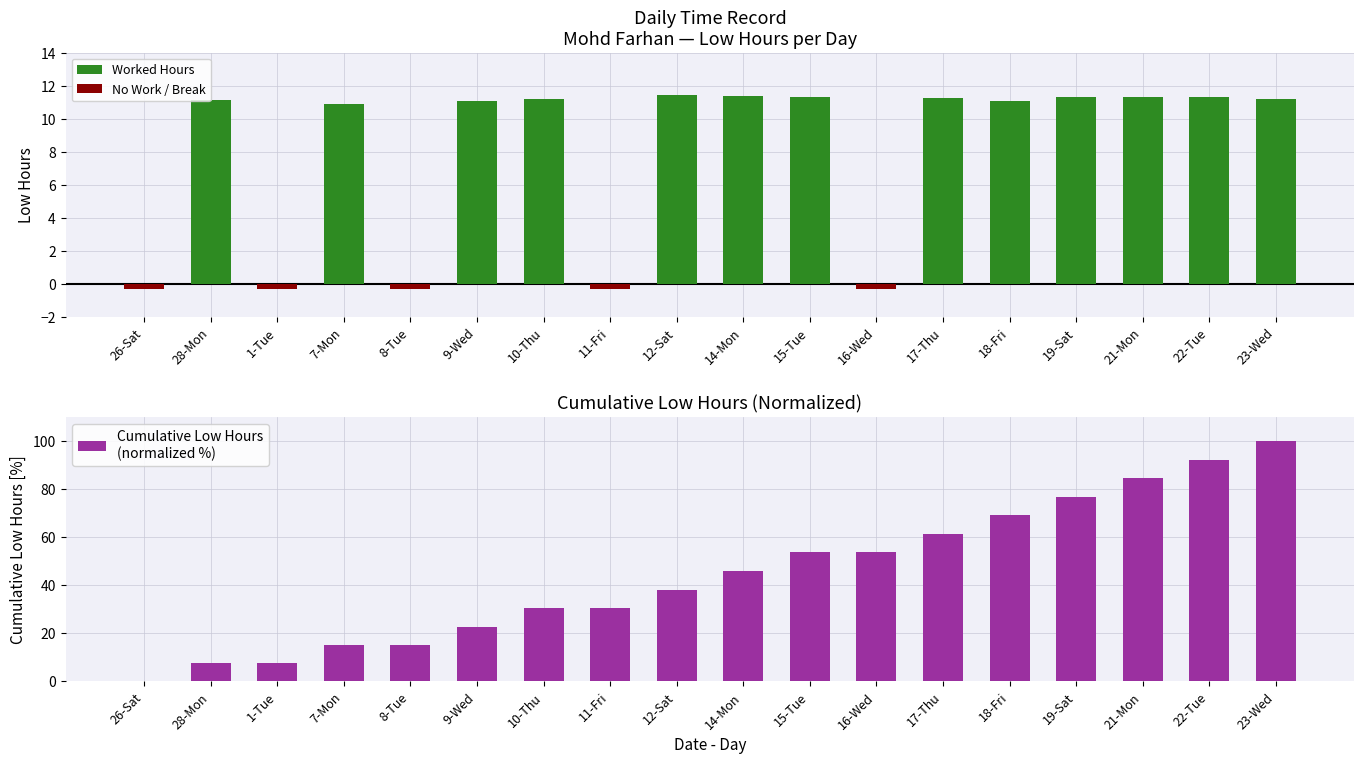

Reading left to right, what are all the values shown in this chart?

Worked Hours: 0.0	11.2	0.0	10.9	0.0	11.1	11.2	0.0	11.4	11.3	11.3	0.0	11.3	11.1	11.3	11.3	11.3	11.2
No Work / Break: -0.3	0.0	-0.3	0.0	-0.3	0.0	0.0	-0.3	0.0	0.0	0.0	-0.3	0.0	0.0	0.0	0.0	0.0	0.0
Cumulative Low Hours
(normalized %): 0.0	7.6	7.6	15.1	15.1	22.7	30.4	30.4	38.2	46.0	53.7	53.7	61.5	69.1	76.8	84.6	92.3	100.0